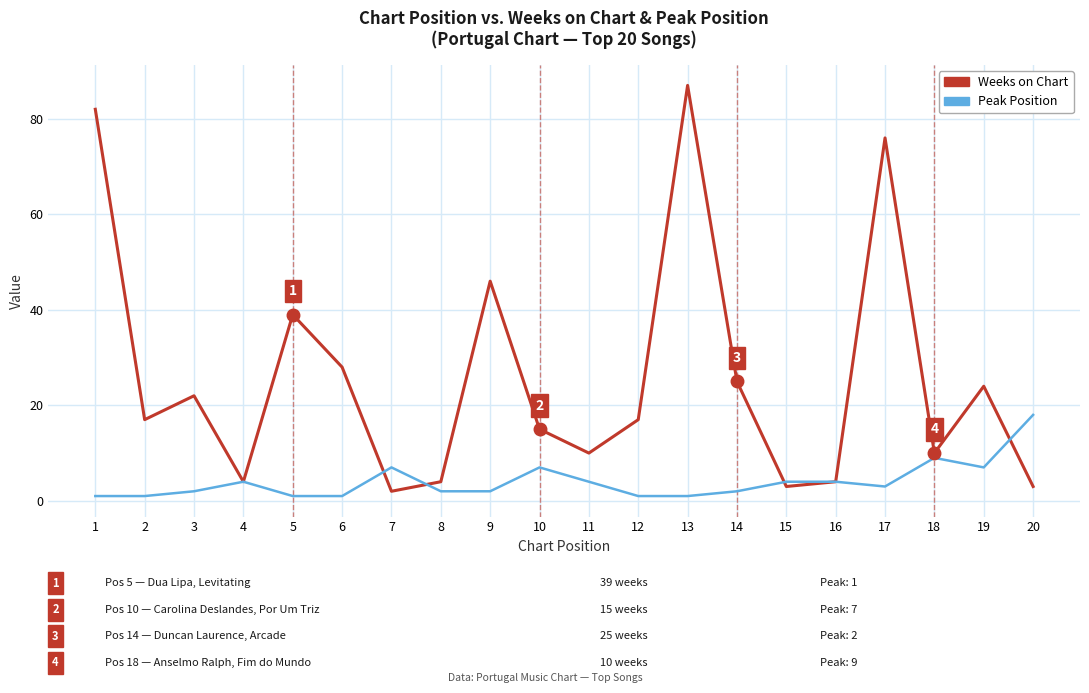

How many interior local peaks does the Weeks on Chart series have?

6